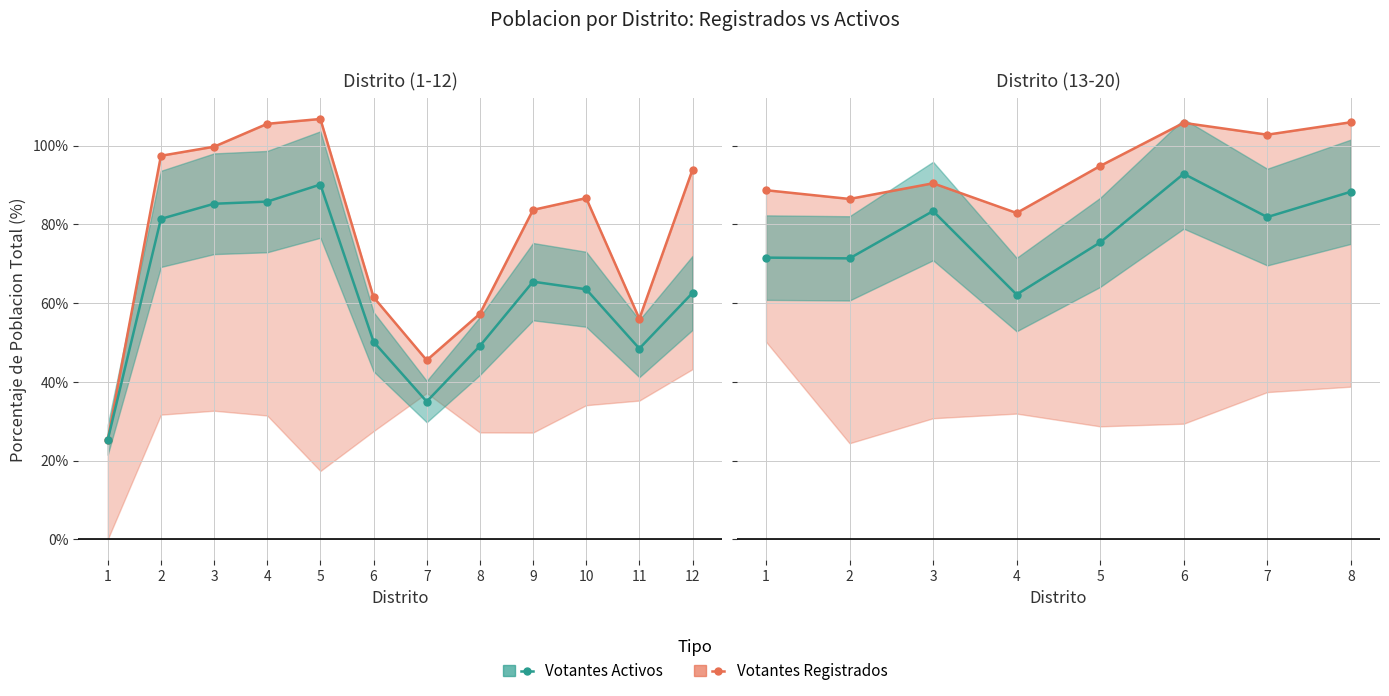

Which series changed the most between 1 and 6?

Votantes Activos